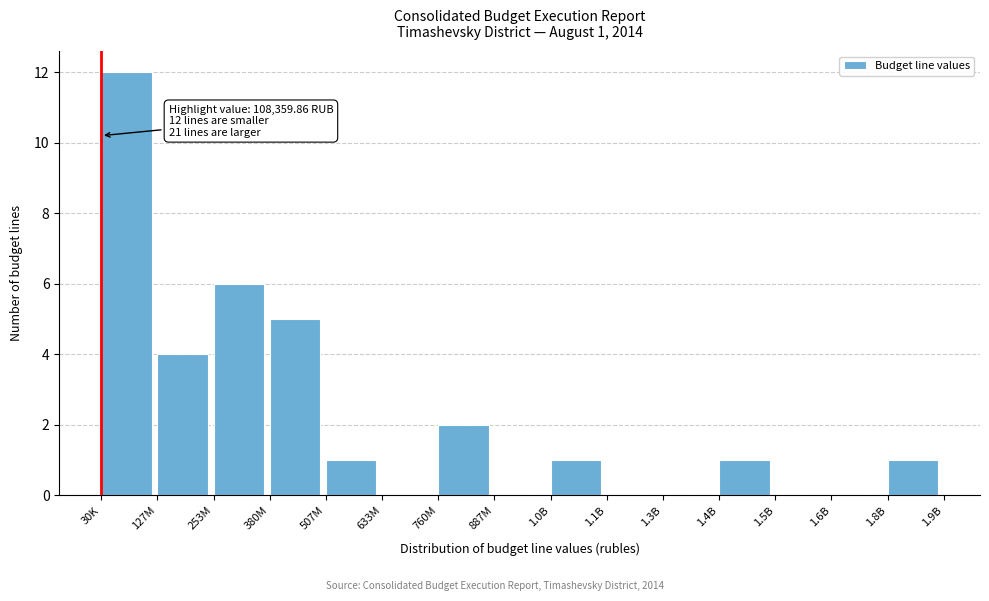

Reading right to left, transcribe all the data shown in this chart.

1.8B=1	1.6B=0	1.5B=0	1.4B=1	1.3B=0	1.1B=0	1.0B=1	887M=0	760M=2	633M=0	507M=1	380M=5	253M=6	127M=4	30K=12